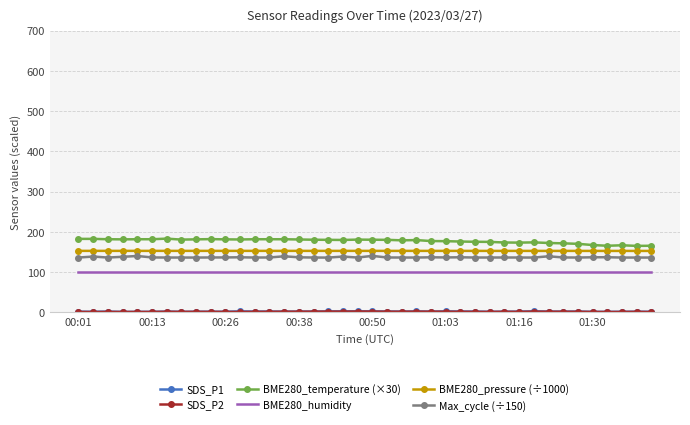

True or false: BME280_humidity and BME280_pressure (÷1000) cross at least once.

False